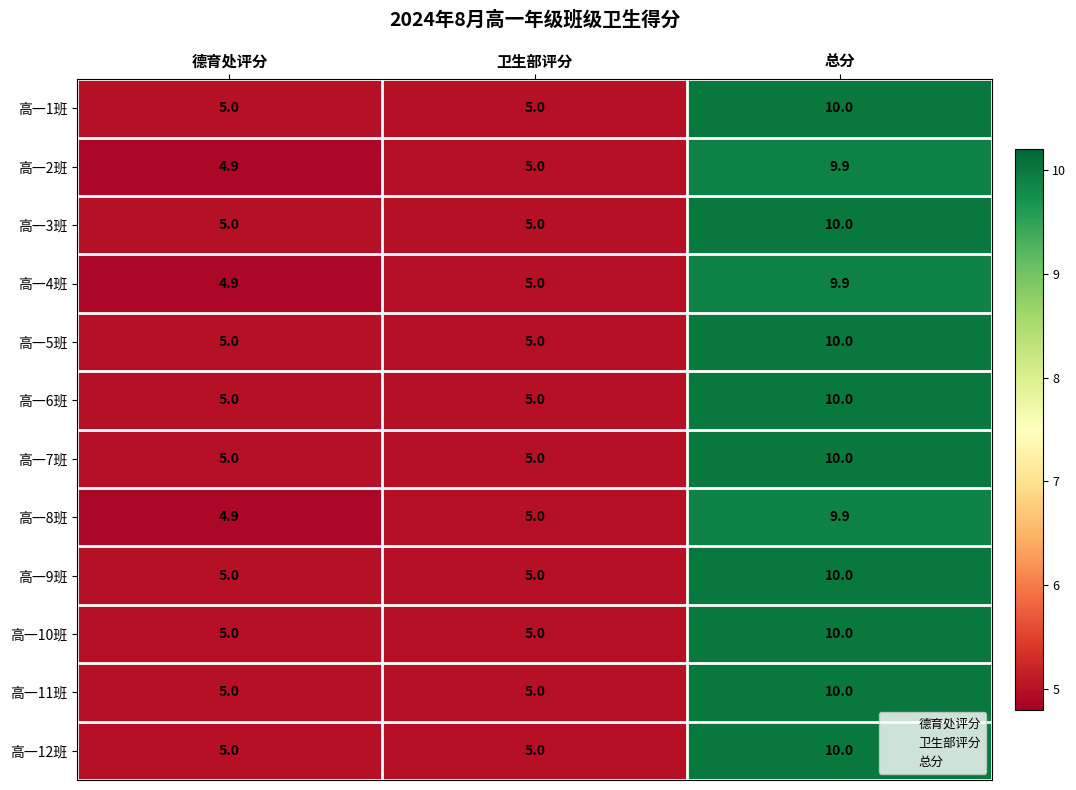

What is the total value across all series at 卫生部评分?

60.0